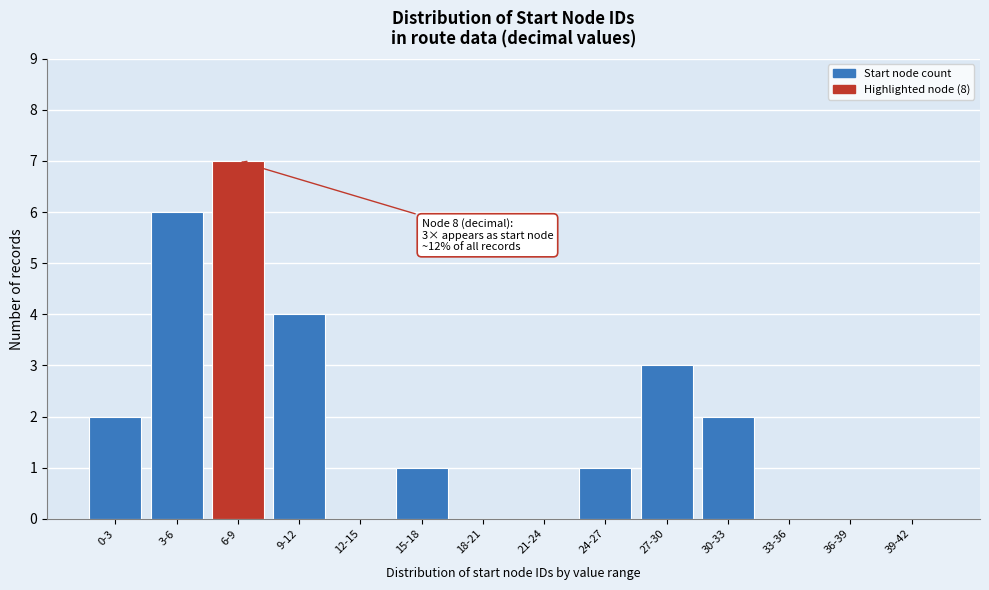

Reading right to left, extract all data points from this chart.

39-42=0	36-39=0	33-36=0	30-33=2	27-30=3	24-27=1	21-24=0	18-21=0	15-18=1	12-15=0	9-12=4	6-9=7	3-6=6	0-3=2